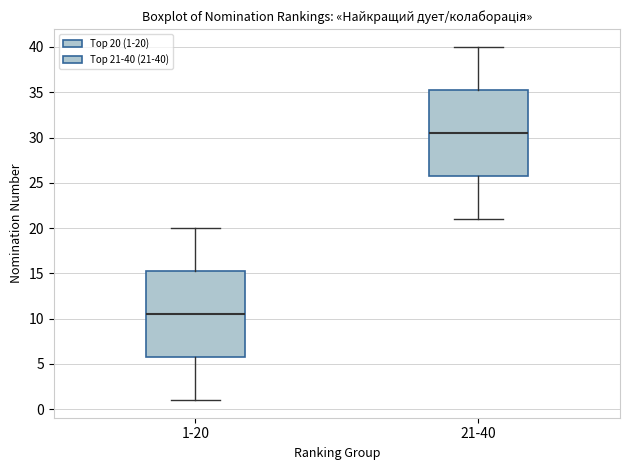

Which box has the highest median line?

21-40